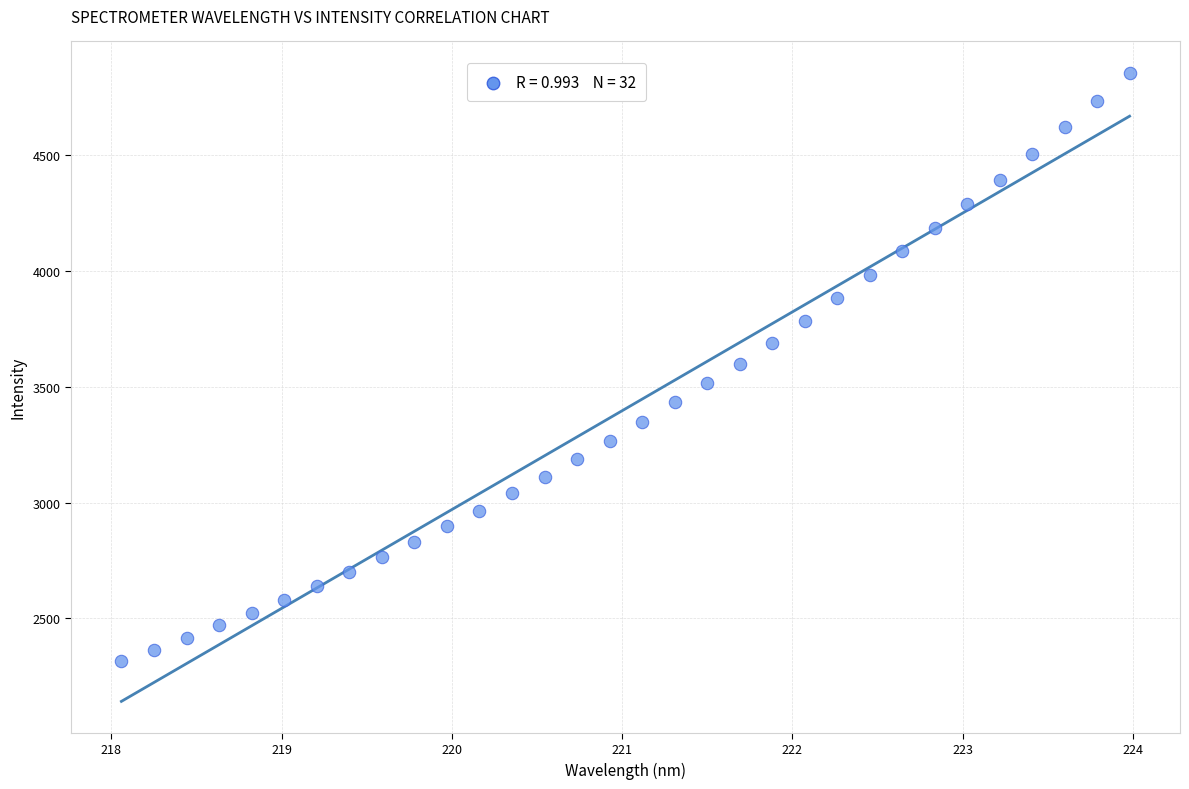

What is the range of Y values (max minus min)?

2541.9